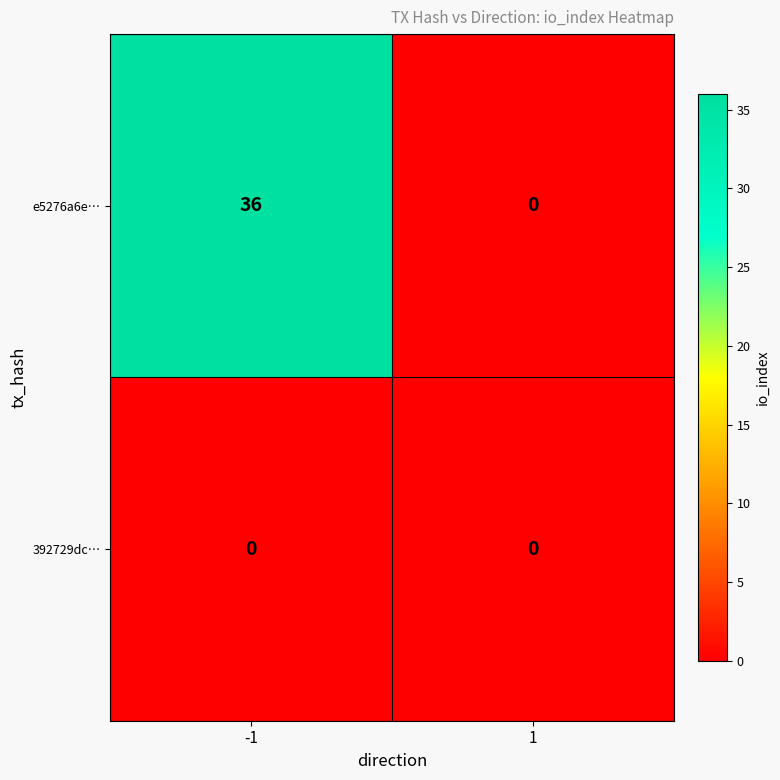

Reading left to right, transcribe all the data shown in this chart.

e5276a6e…: -1=36	1=0
392729dc…: -1=0	1=0